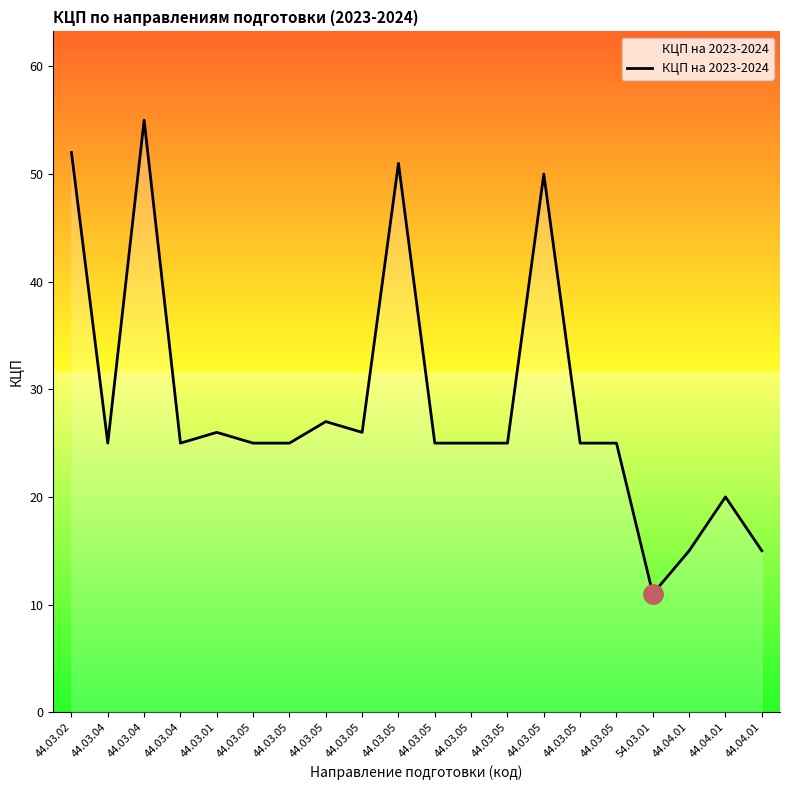

True or false: the data shows 51 at 44.03.05.

True